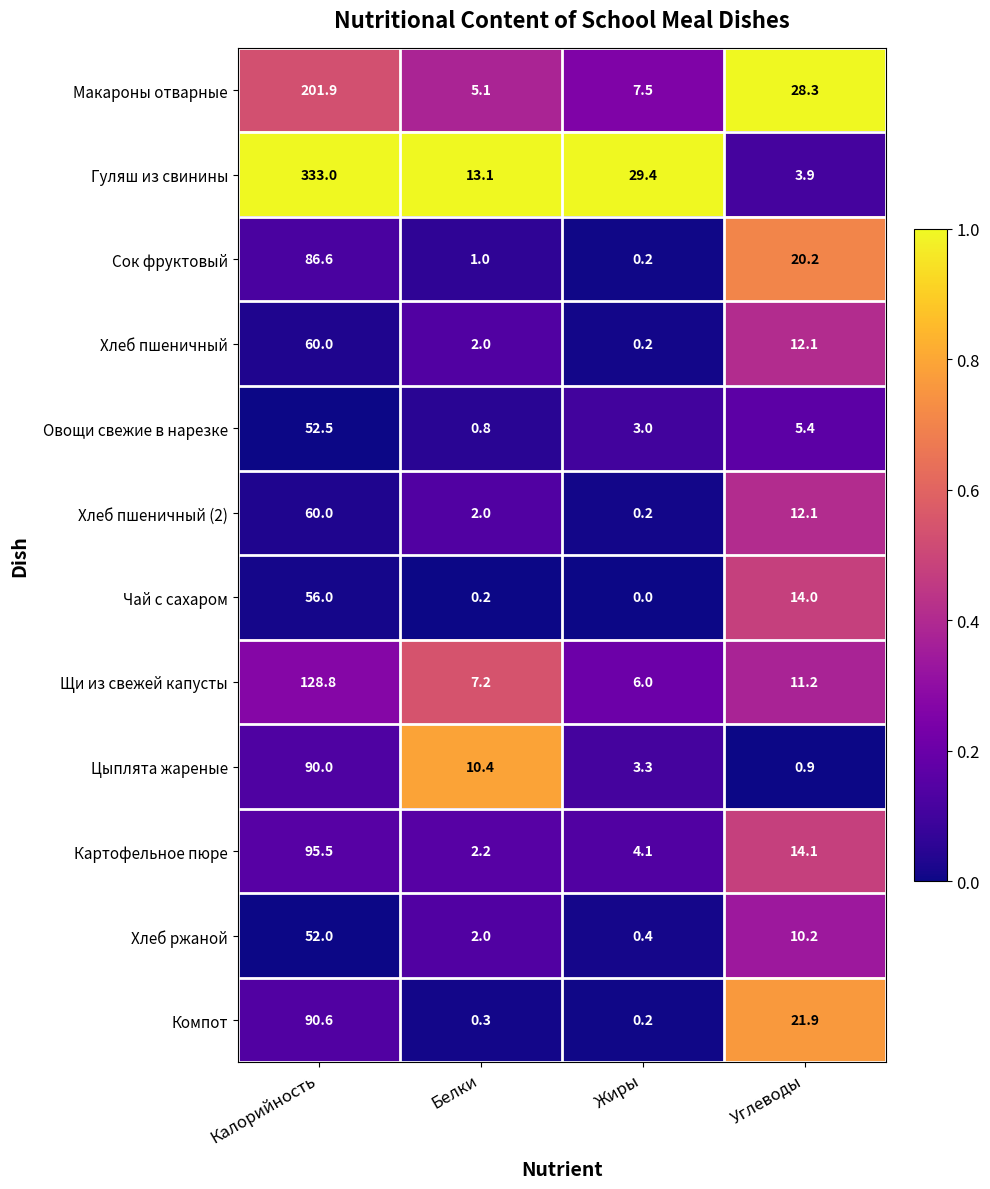

Rank the categories by Макароны отварные value from highest to lowest.

Калорийность, Углеводы, Жиры, Белки